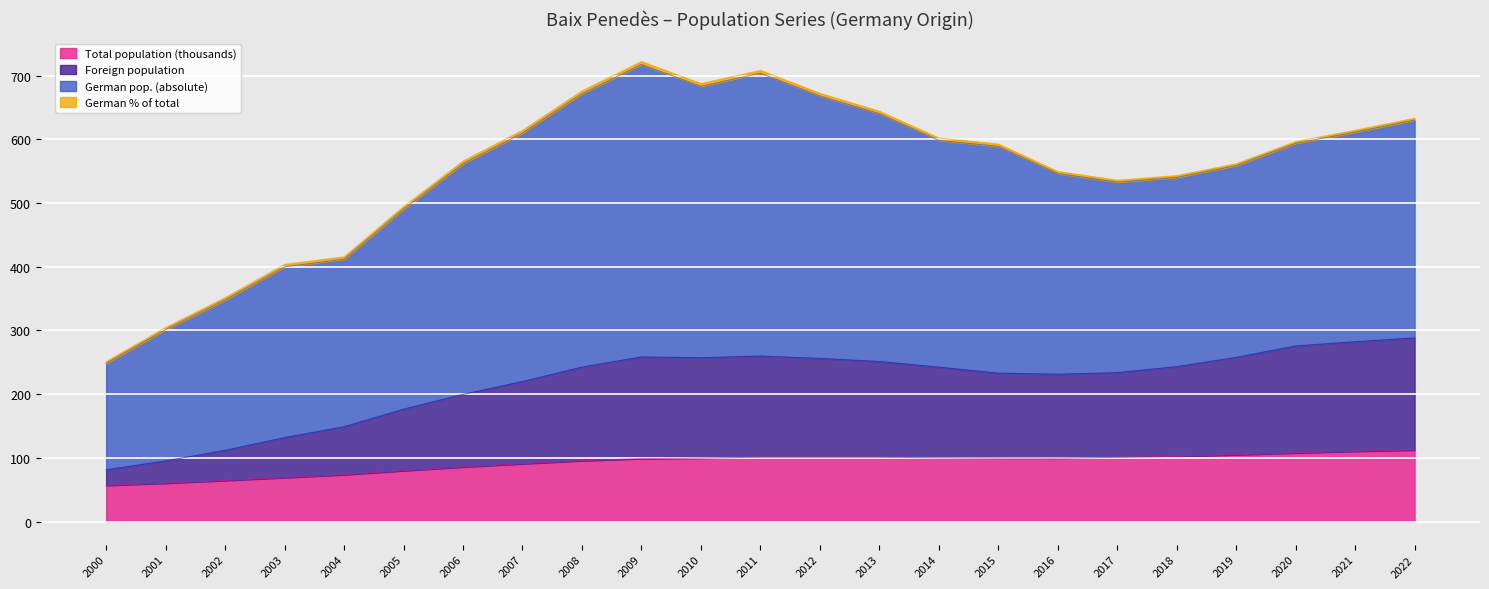

True or false: Total population (thousands) and Foreign population intersect in this chart.

False